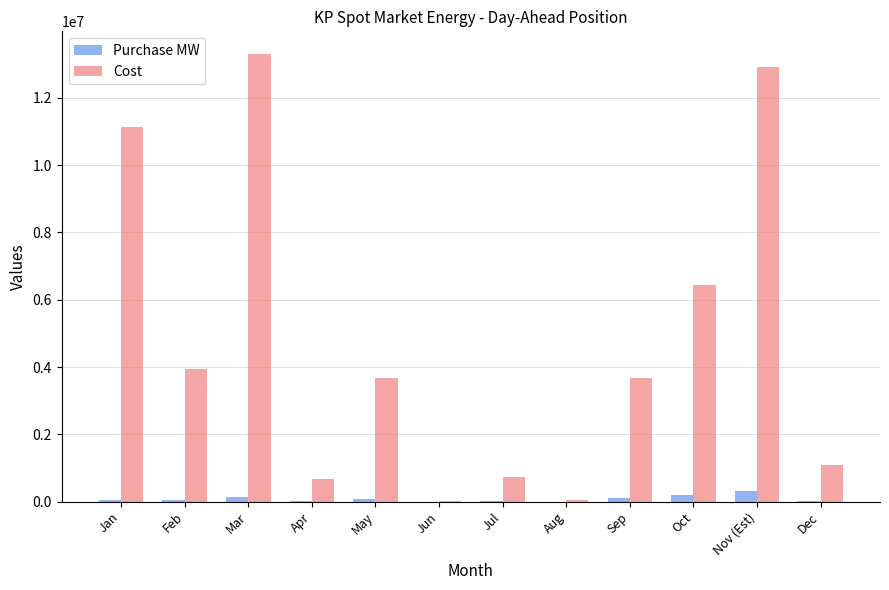

The value of Cost at Apr is 677478.7. True or false?

True